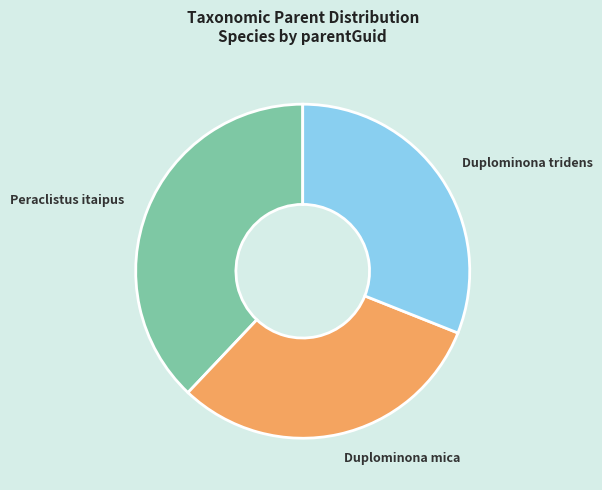

The Duplominona tridens slice represents 42% of the pie. True or false?

False